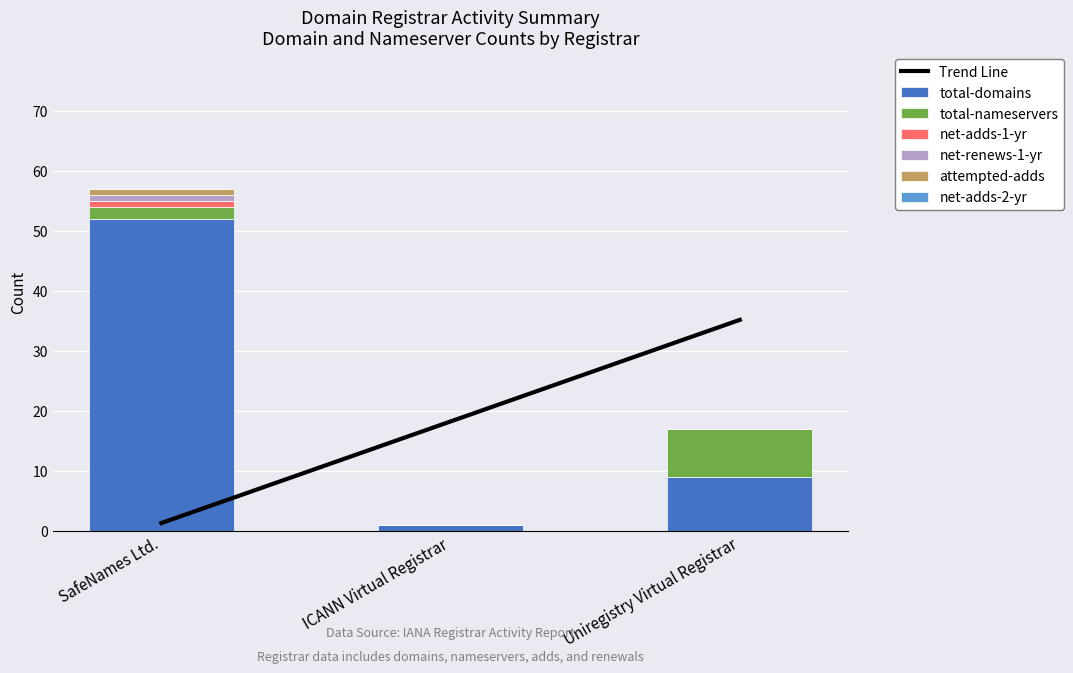

What position from the left is Uniregistry Virtual Registrar?

3